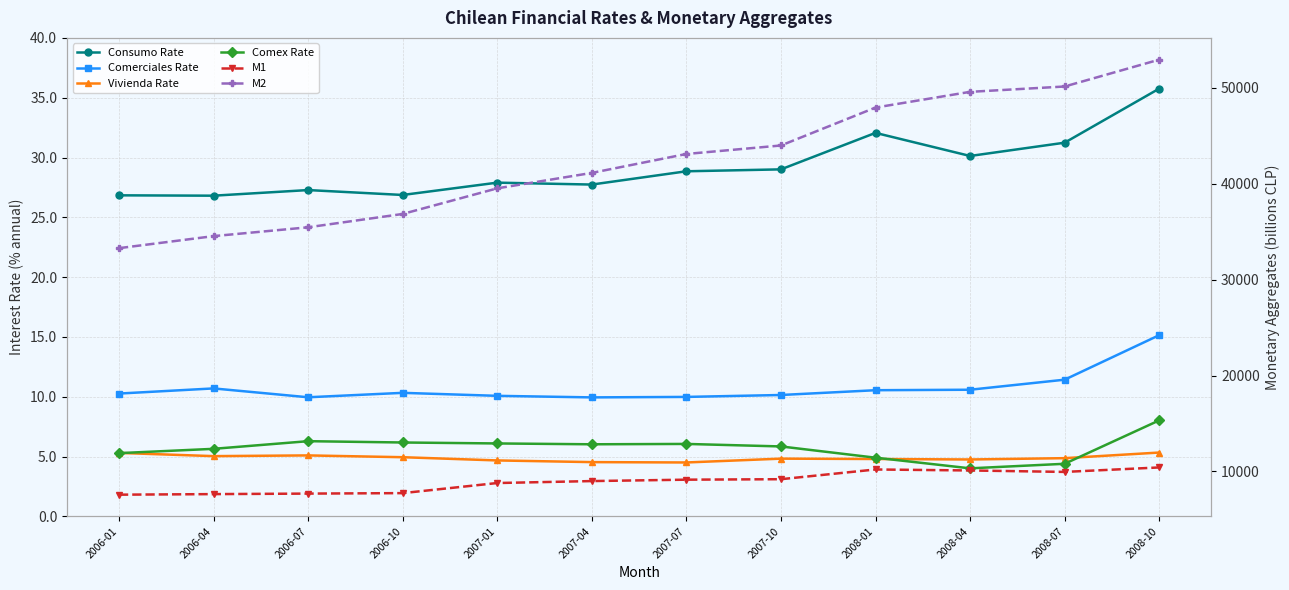

At which label does M2 reach its minimum?

2006-01